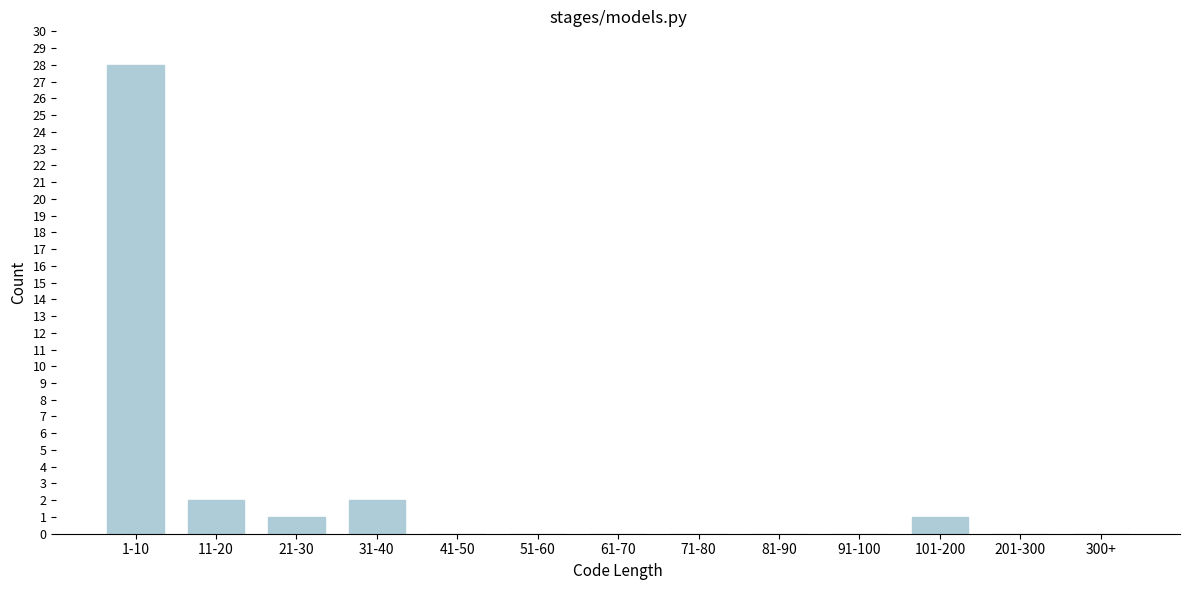

Reading right to left, list all the values displayed in this chart.

300+=0	201-300=0	101-200=1	91-100=0	81-90=0	71-80=0	61-70=0	51-60=0	41-50=0	31-40=2	21-30=1	11-20=2	1-10=28